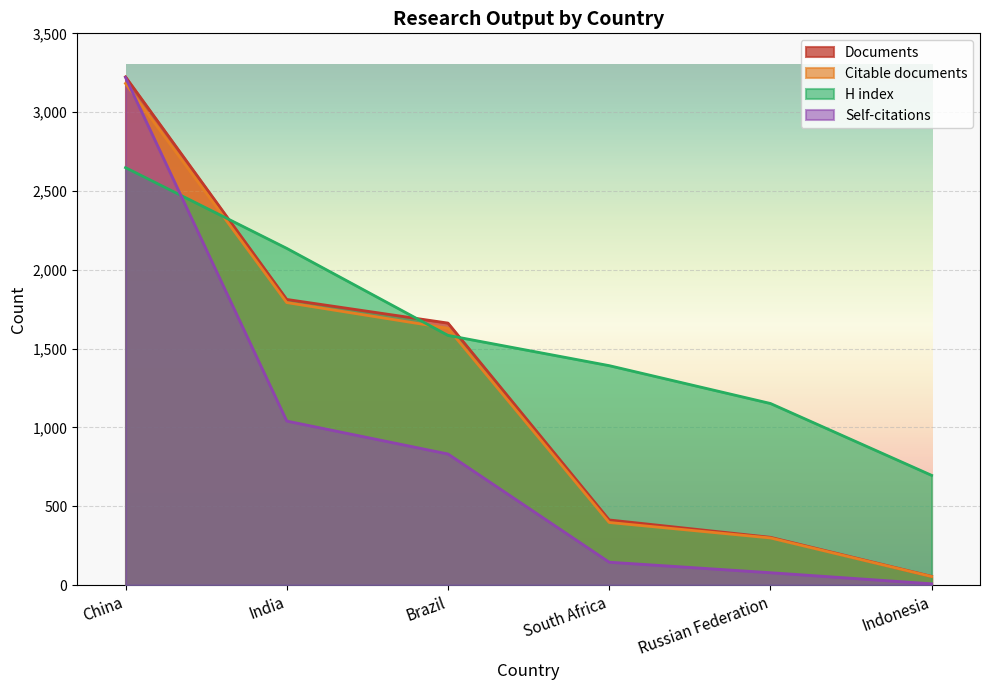

What is the label of the 4th point from the right?

Brazil